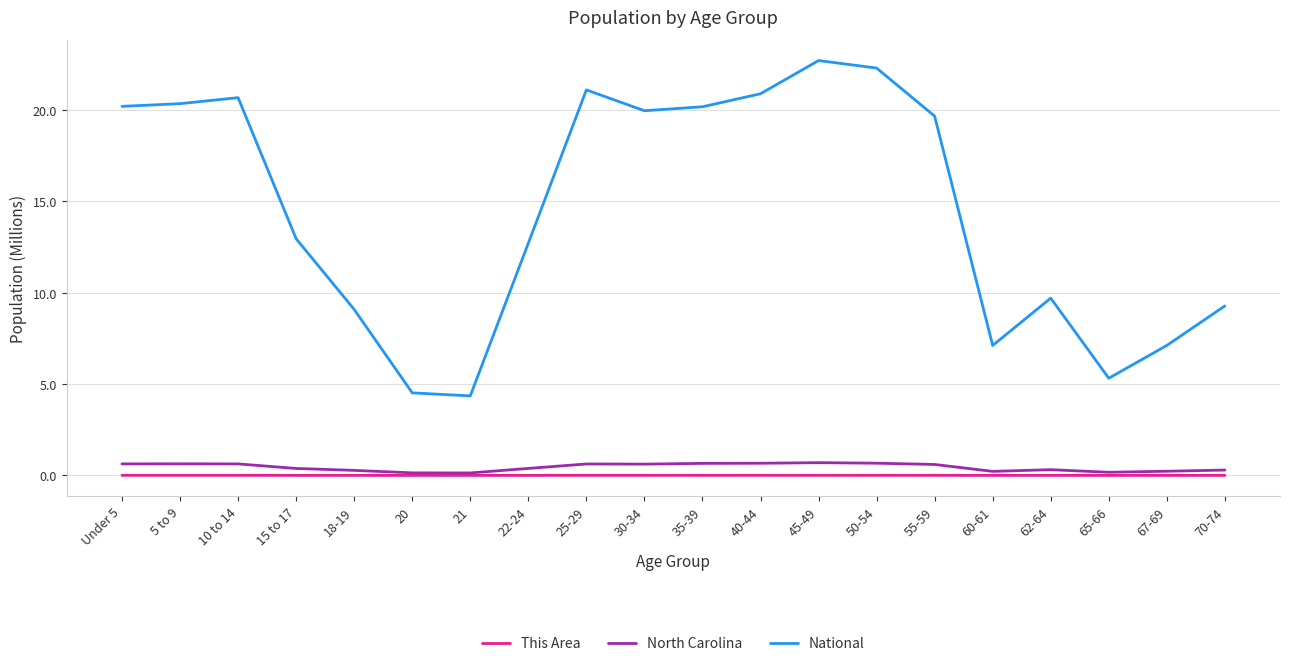

Is the value of North Carolina at 20 greater than the value of National at 35-39?

No